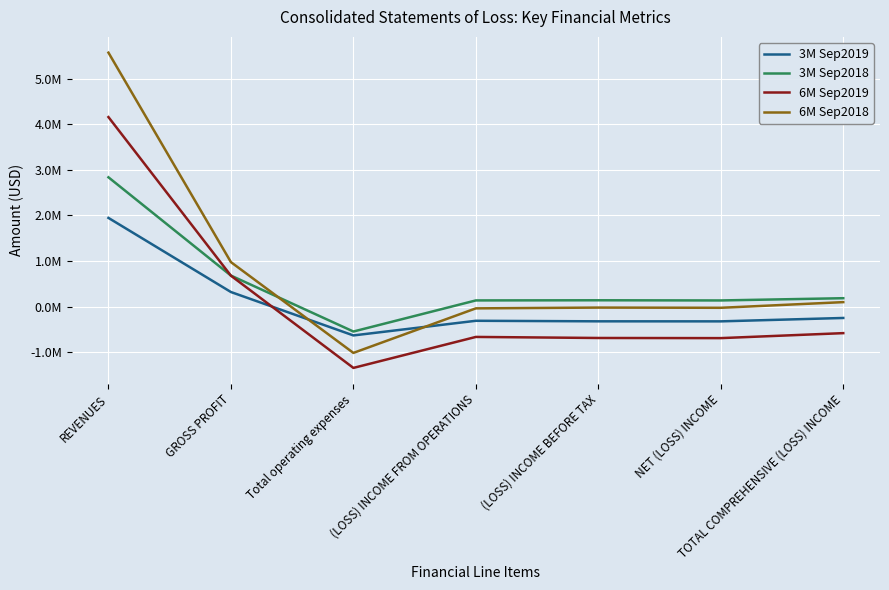

Does the chart display data point markers on the line(s)?

No